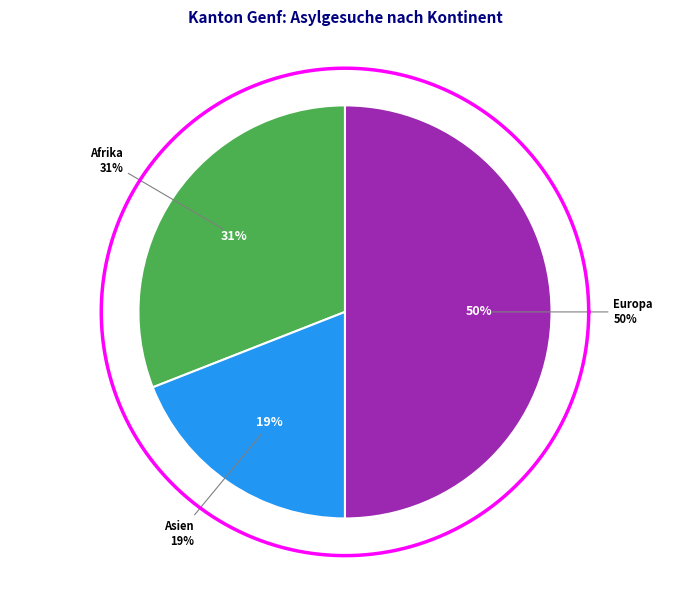

The Amerika slice represents 9% of the pie. True or false?

False